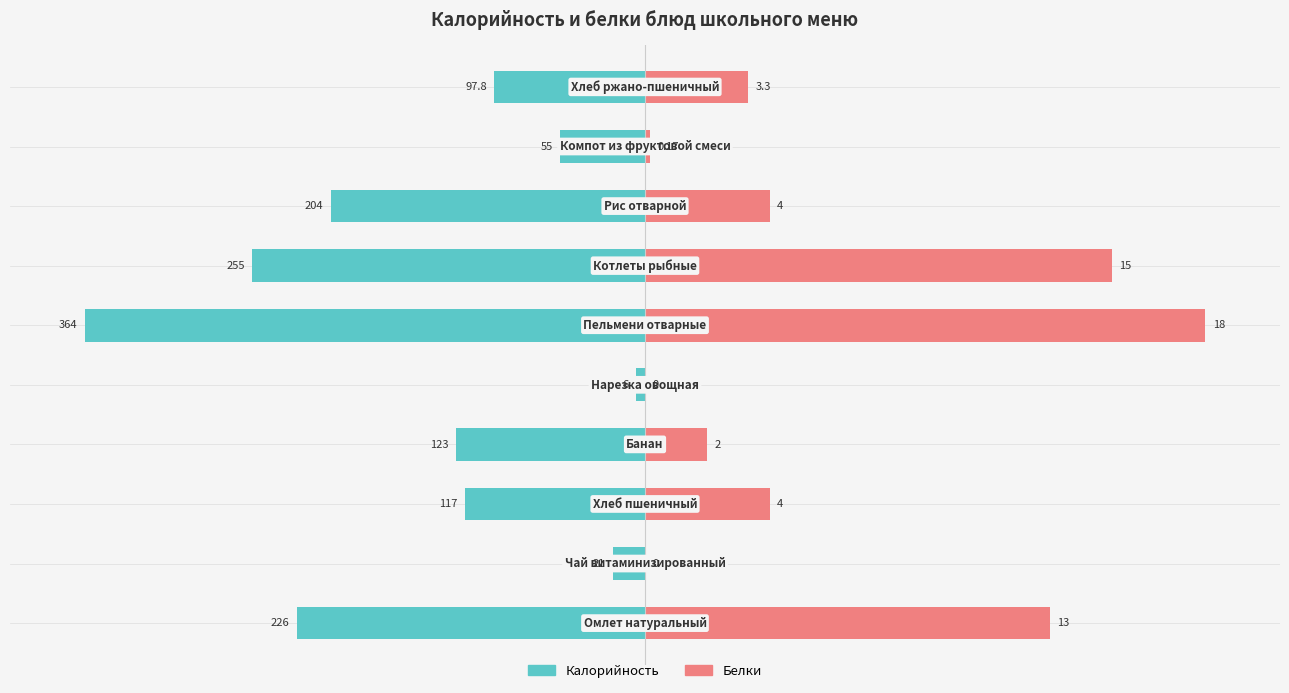

How many values in Белки are above zero?

8